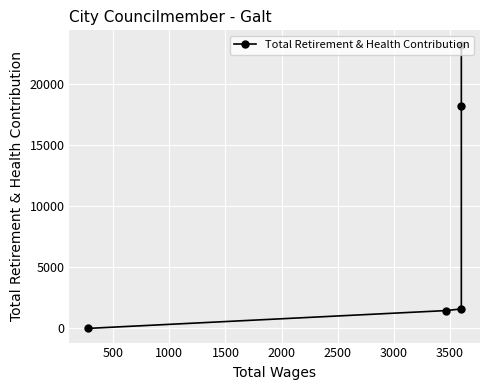

How many lines are shown in the chart?

1